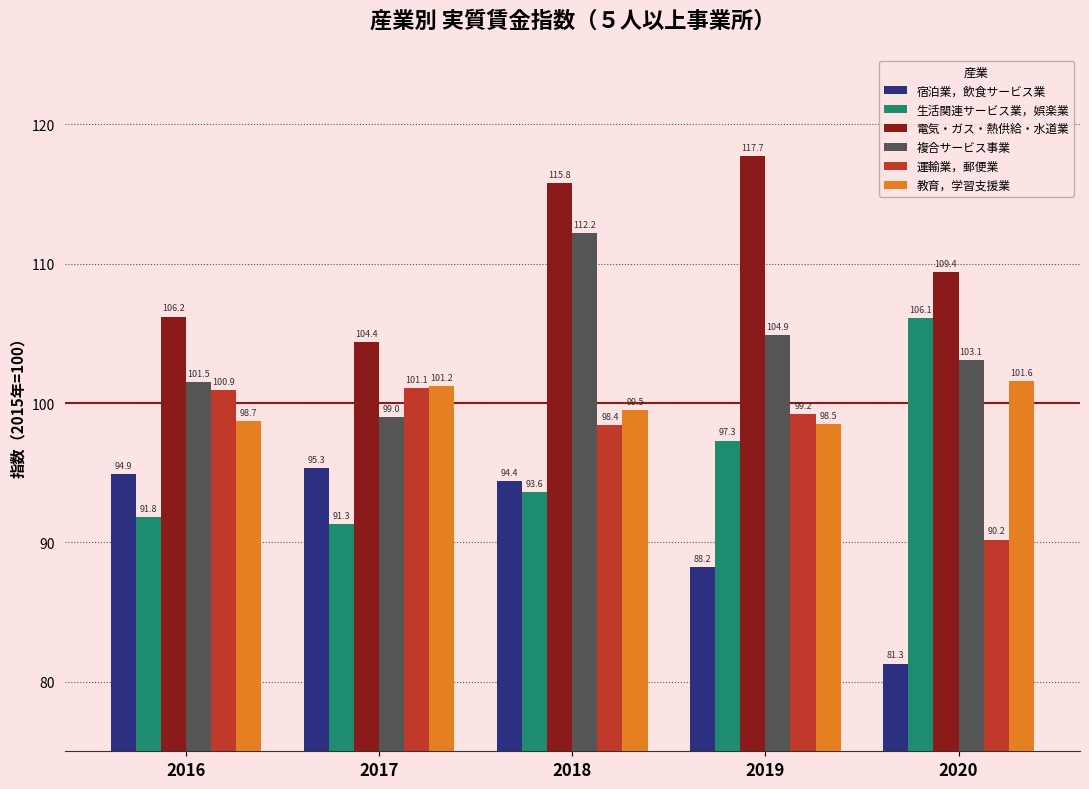

At 2017, list the series in order from smallest to largest.

生活関連サービス業，娯楽業, 宿泊業，飲食サービス業, 複合サービス事業, 運輸業，郵便業, 教育，学習支援業, 電気・ガス・熱供給・水道業